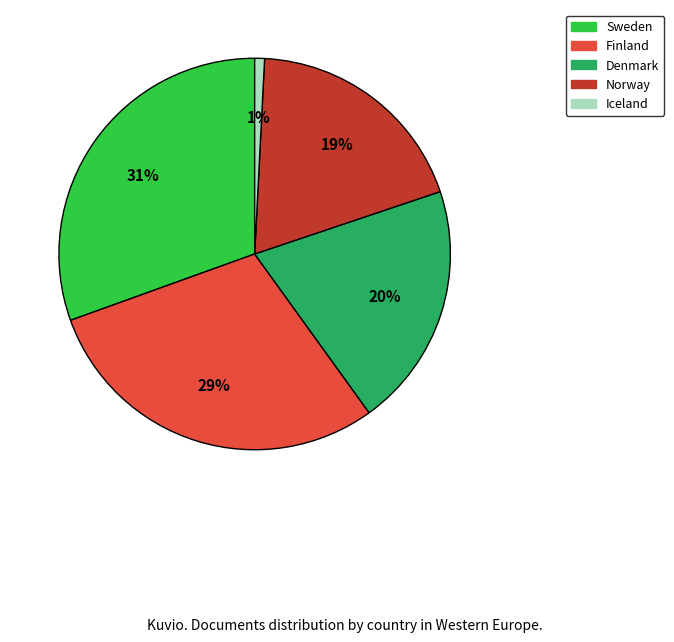

To the nearest percent, what portion does Finland represent?

29%